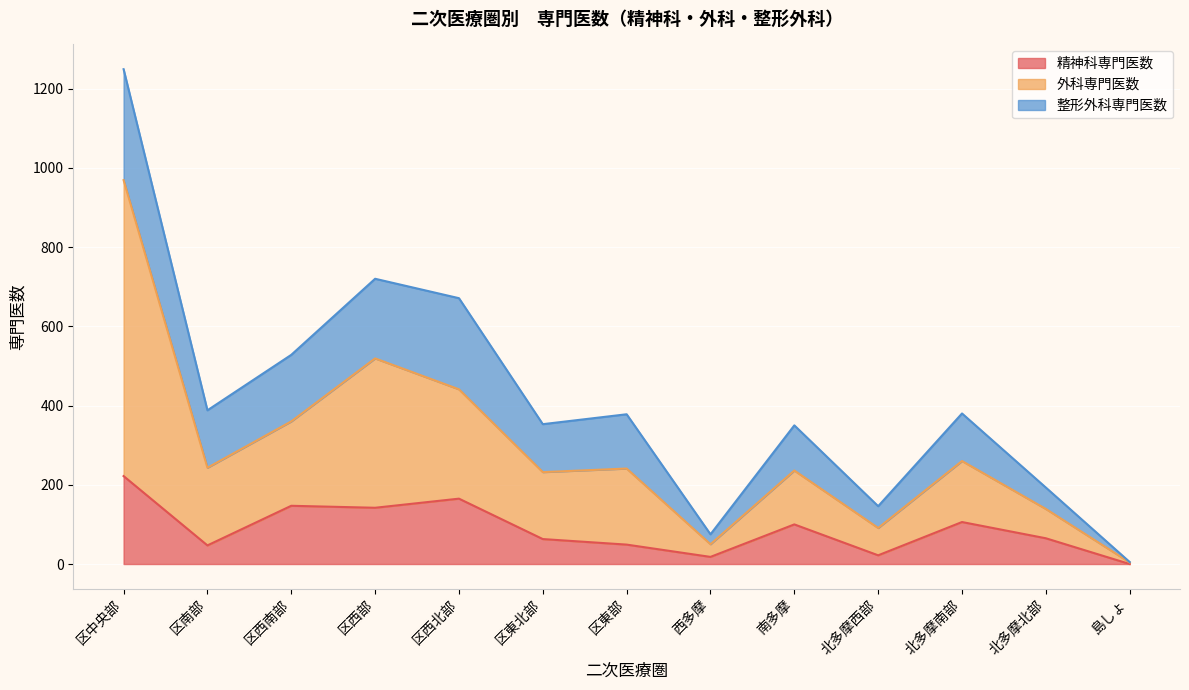

In 精神科専門医数, how many points are lower than both neighbors (excluding endpoints)?

4